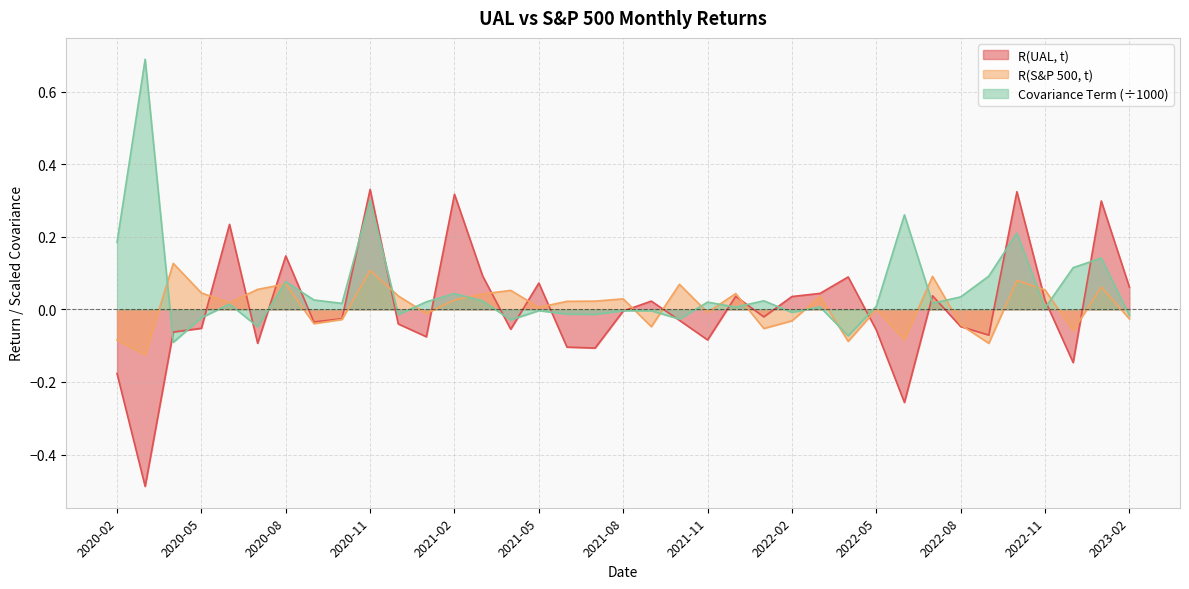

Does the chart display data point markers on the line(s)?

No